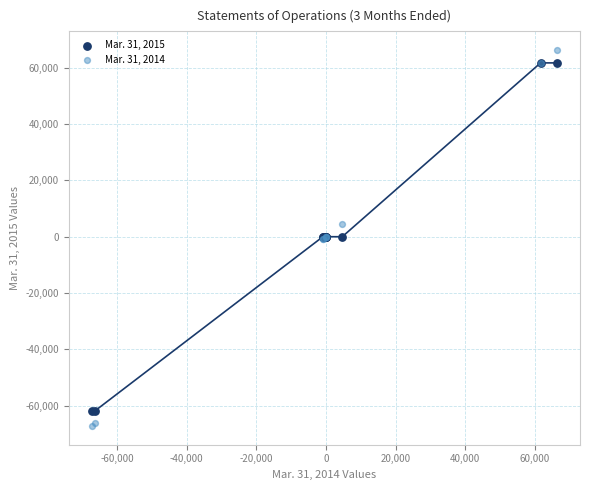

What are all the series names shown in the legend?

Mar. 31, 2015, Mar. 31, 2014